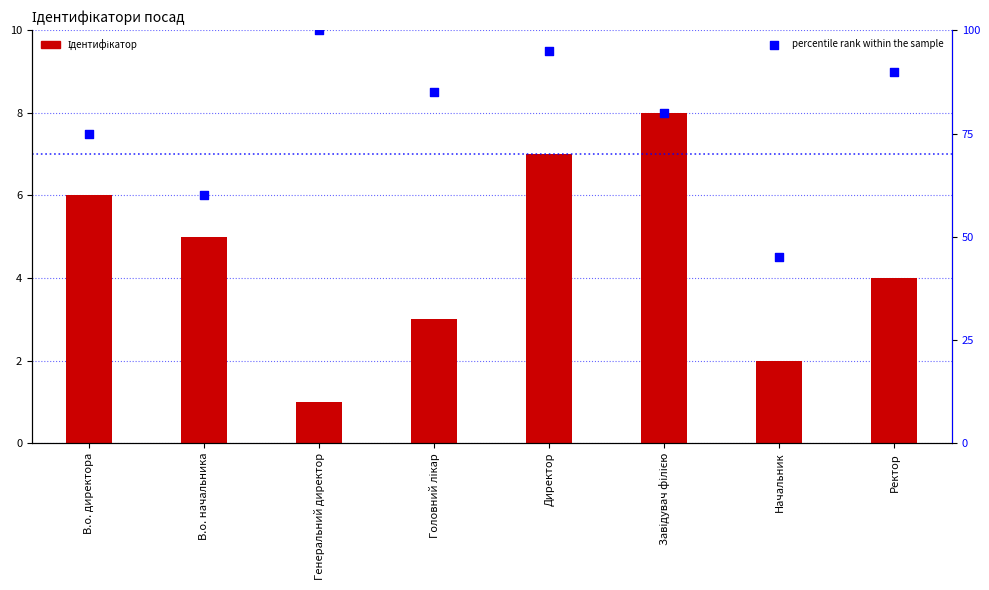

Which series has the largest total across all categories?

percentile rank within the sample